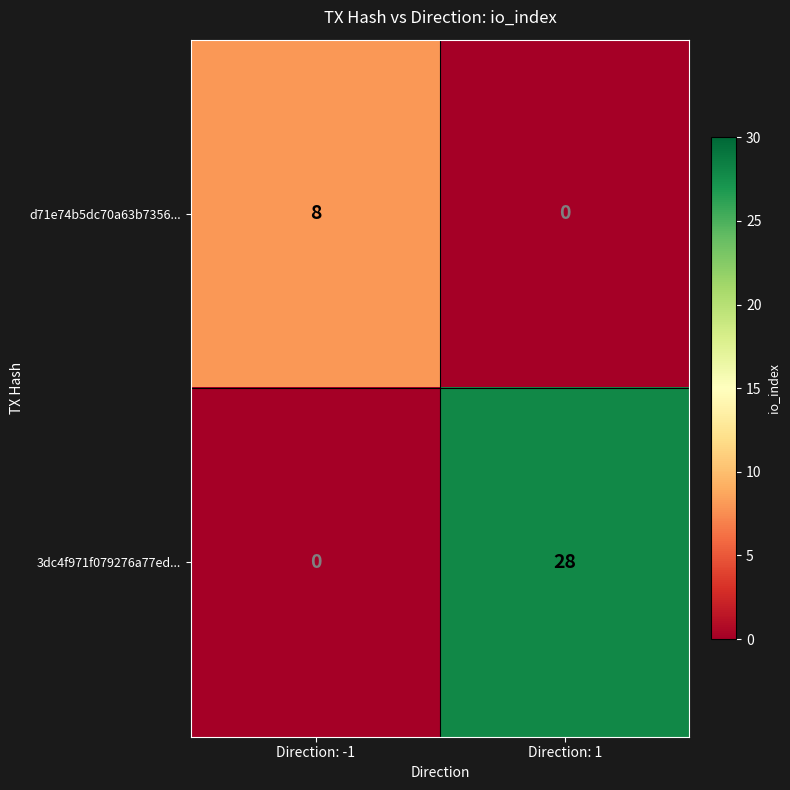

At which category is the sum across all series the highest?

Direction: 1